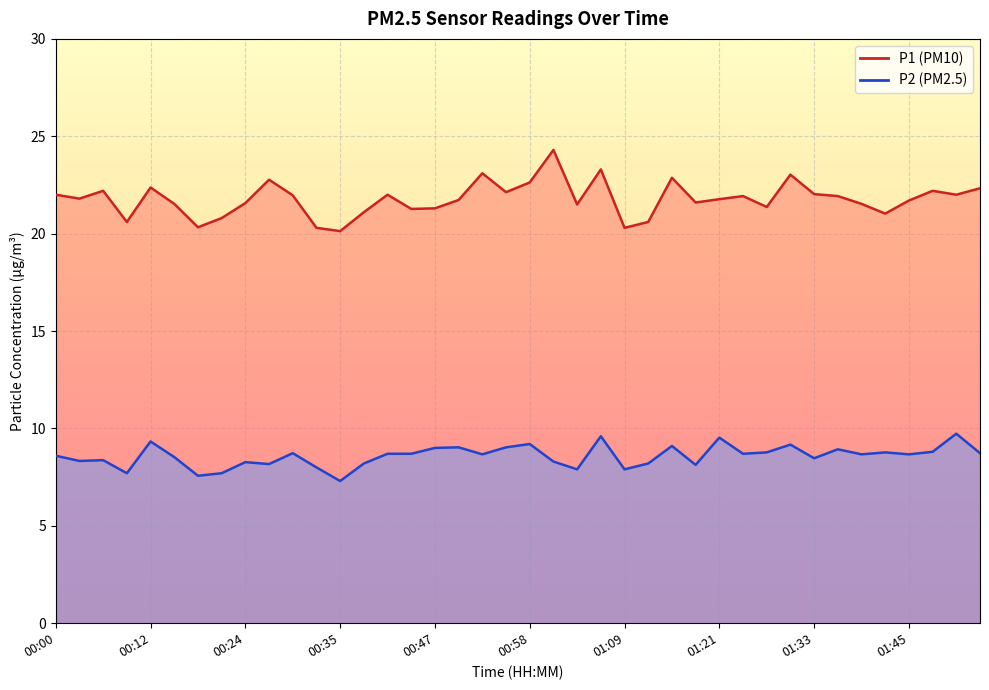

List the labels in order of P2 value, smallest first.

00:35, 00:18, 00:09, 00:21, 01:04, 01:09, 00:32, 01:18, 00:26, 00:38, 01:12, 00:24, 01:01, 00:03, 00:06, 01:33, 00:15, 00:00, 00:52, 01:39, 01:45, 00:41, 00:44, 01:24, 00:29, 01:53, 01:27, 01:42, 01:48, 01:36, 00:47, 00:49, 00:55, 01:15, 01:30, 00:58, 00:12, 01:21, 01:07, 01:50